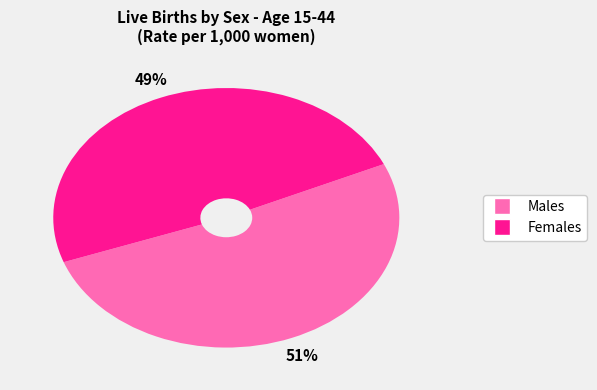

To the nearest percent, what is the difference between the largest and smallest slice percentages?

2%